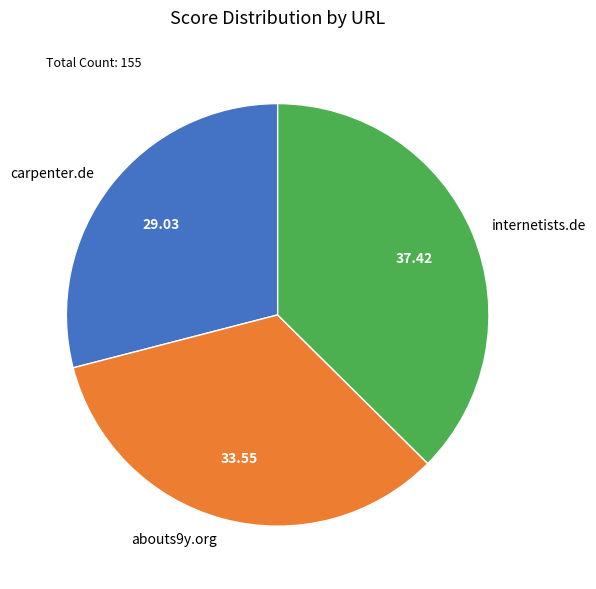

Rank the categories by value from lowest to highest.

carpenter.de, abouts9y.org, internetists.de